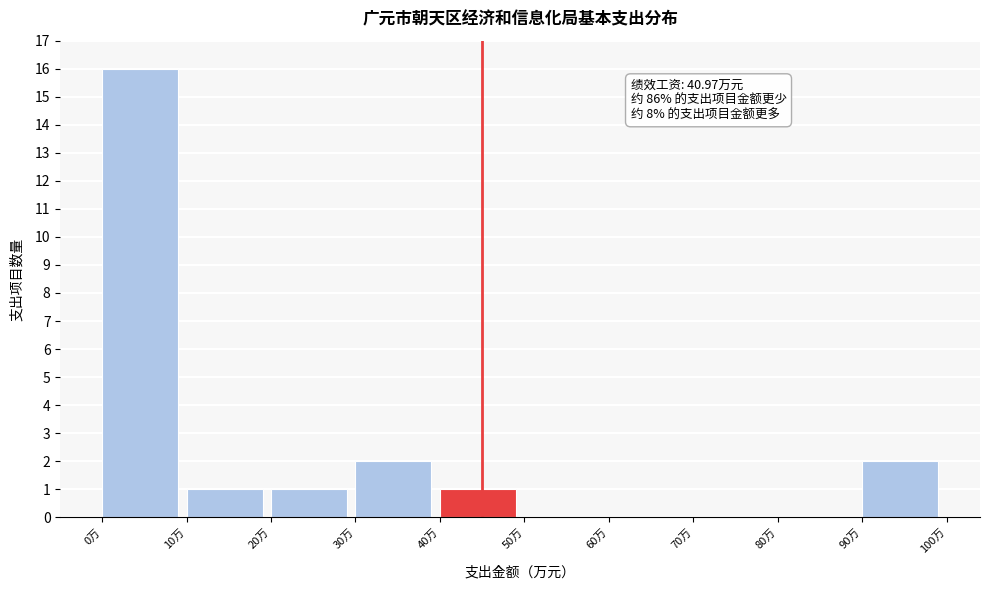

Which range on the x-axis has the tallest bar?

0 to 10